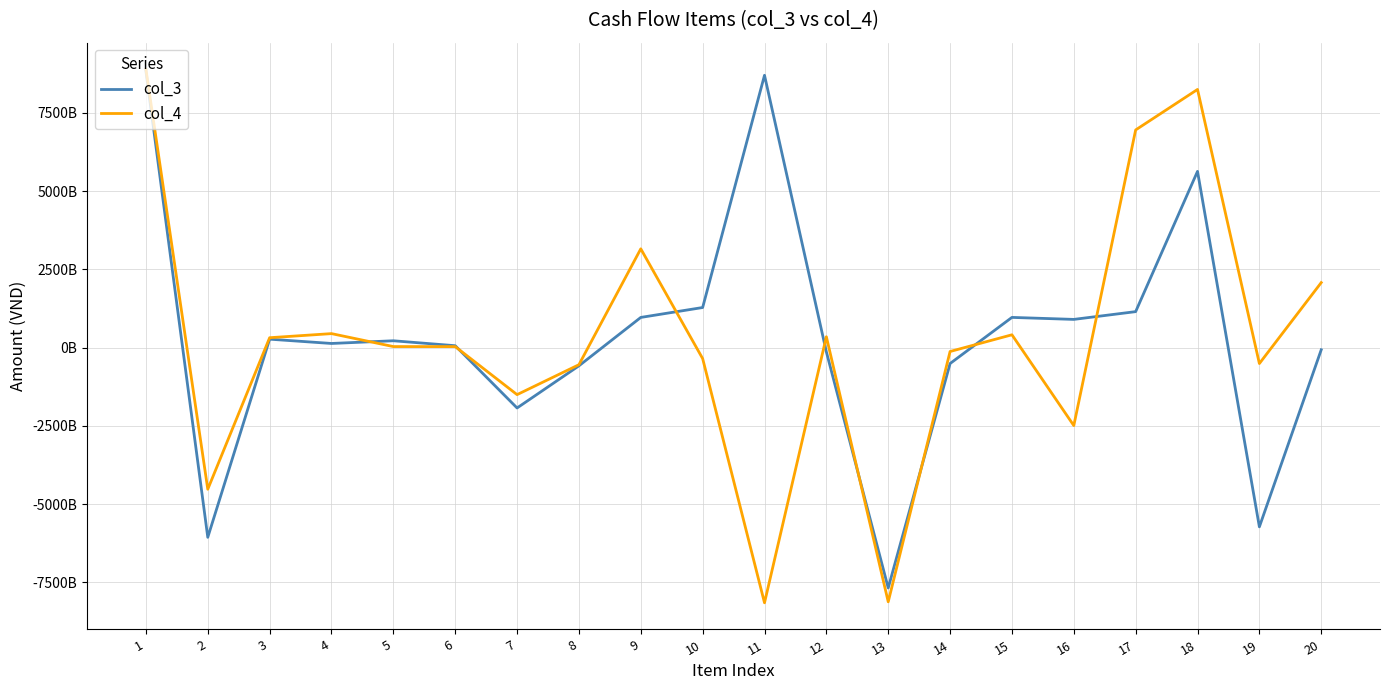

What are all the series names shown in the legend?

col_3, col_4